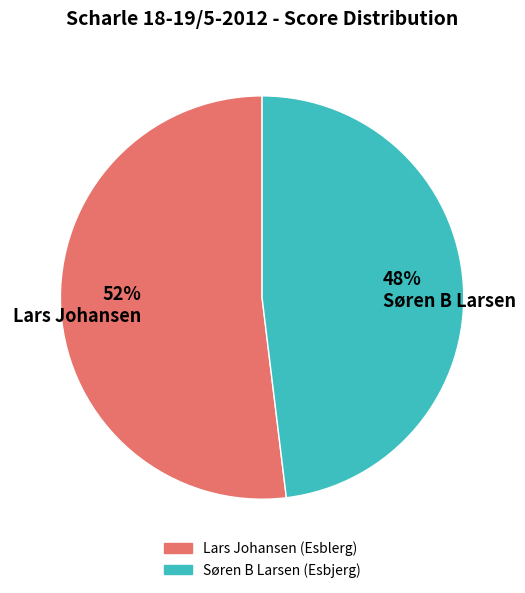

To the nearest percent, what portion does 52% Lars Johansen represent?

52%